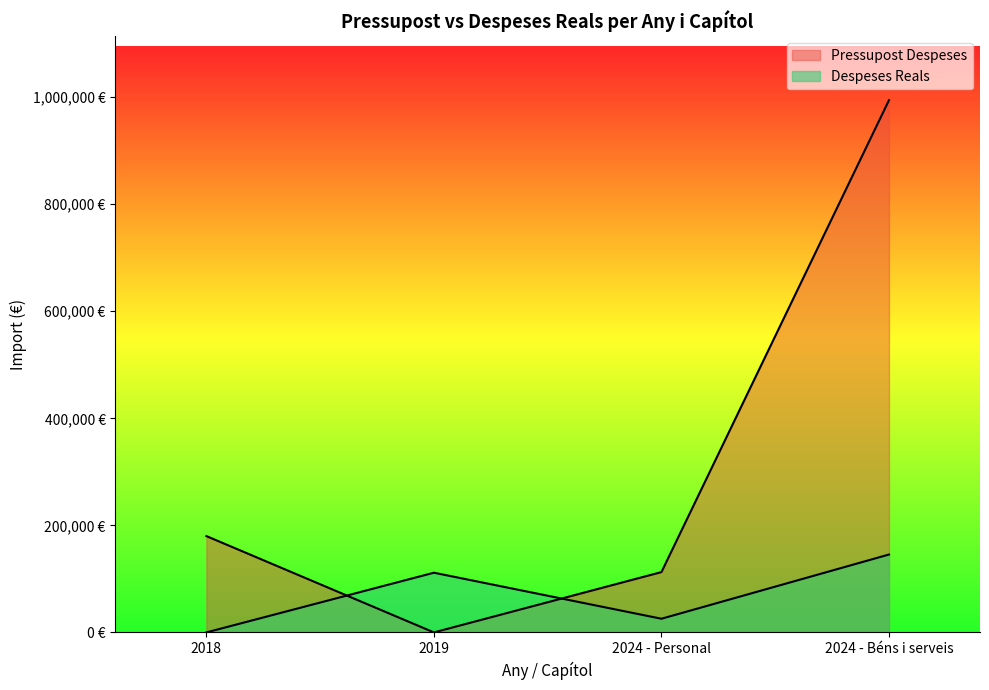

Rank the categories by Despeses Reals value from lowest to highest.

2018, 2024 - Personal, 2019, 2024 - Béns i serveis